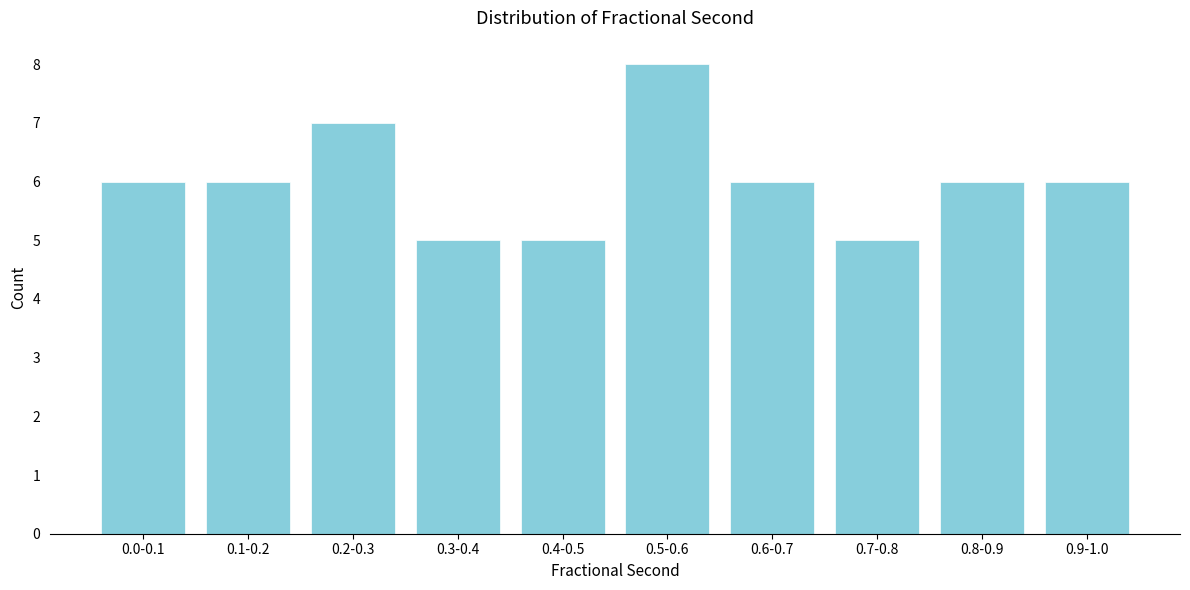

Reading left to right, list all the values displayed in this chart.

0.0-0.1=6	0.1-0.2=6	0.2-0.3=7	0.3-0.4=5	0.4-0.5=5	0.5-0.6=8	0.6-0.7=6	0.7-0.8=5	0.8-0.9=6	0.9-1.0=6